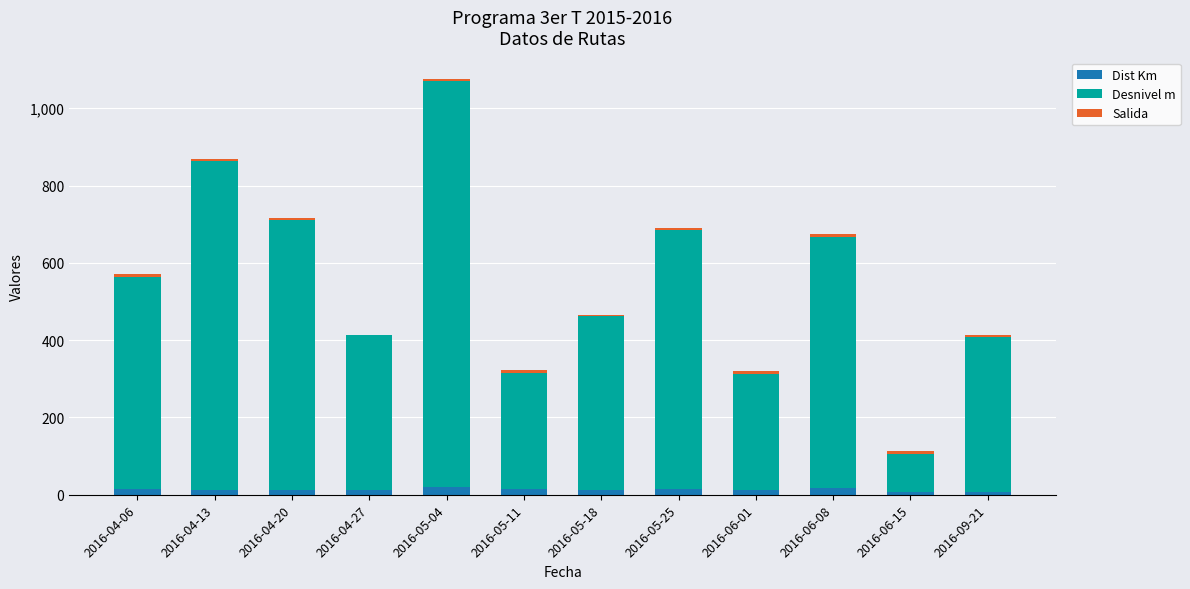

At which category is the sum across all series the highest?

2016-05-04